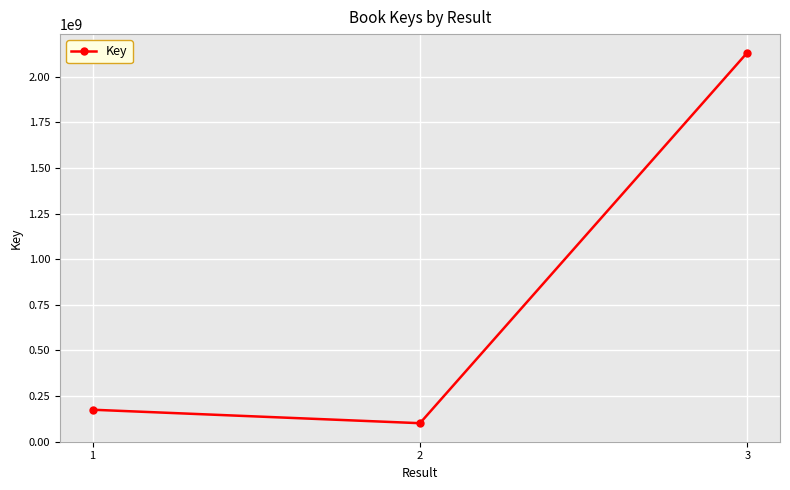

The chart shows a value of 174558303 at 1. True or false?

True